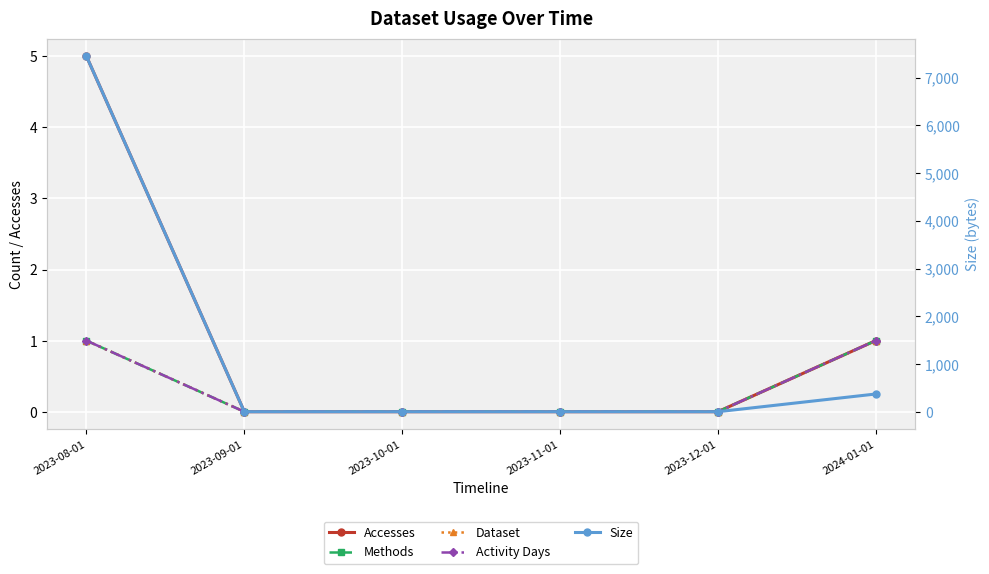

How many data points in Size are above 0?

2